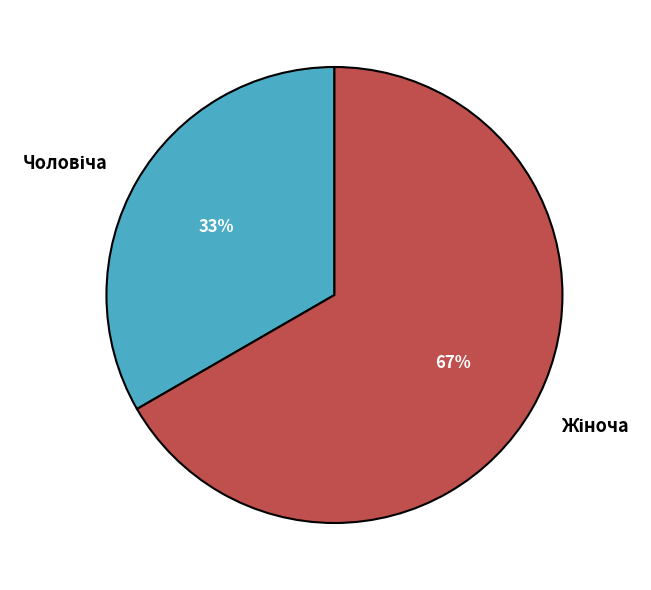

Does any single category account for the majority?

Yes